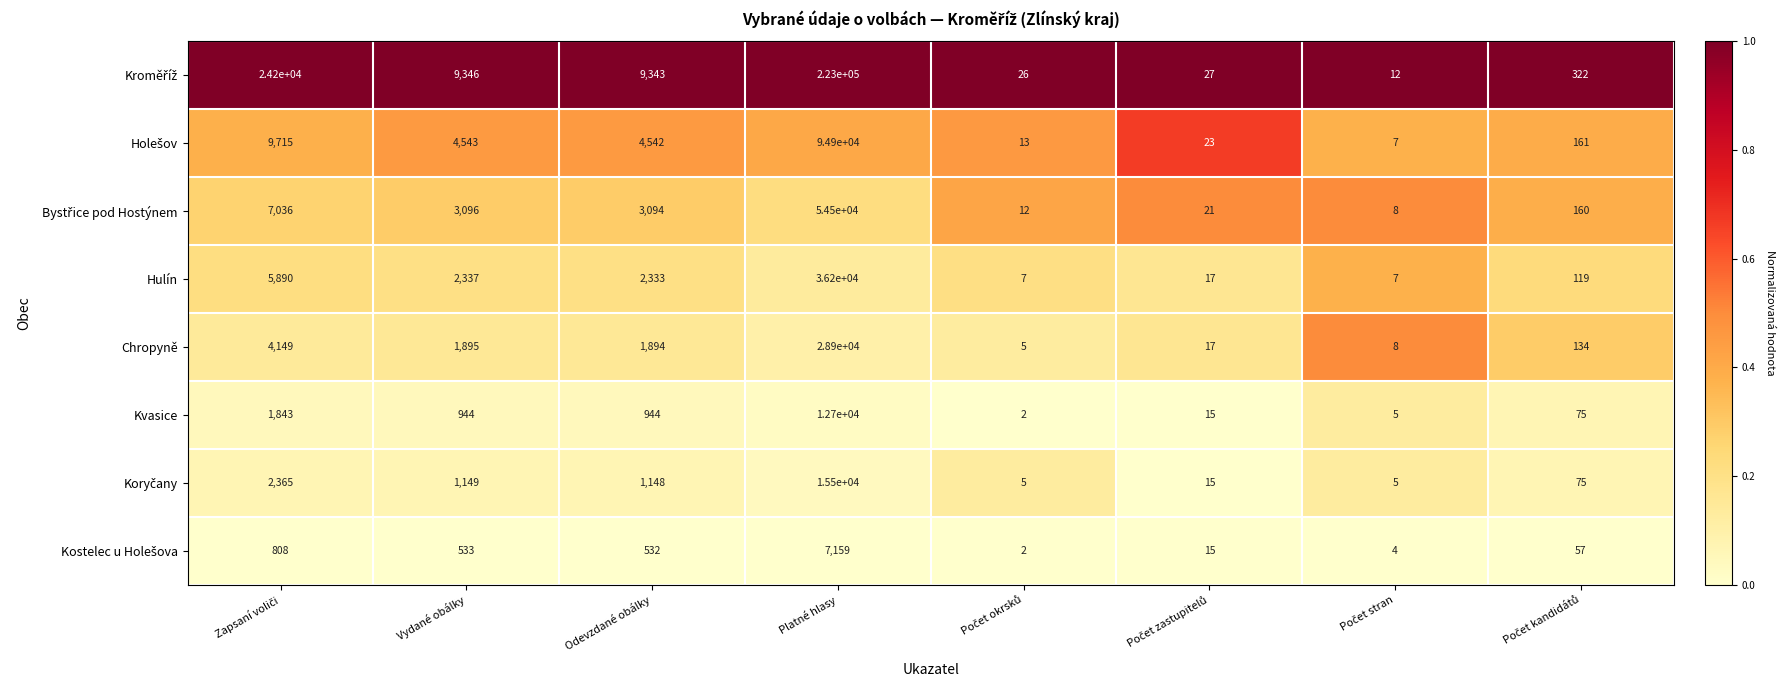

What is the spread (max minus min) of values at Platné hlasy?

215841